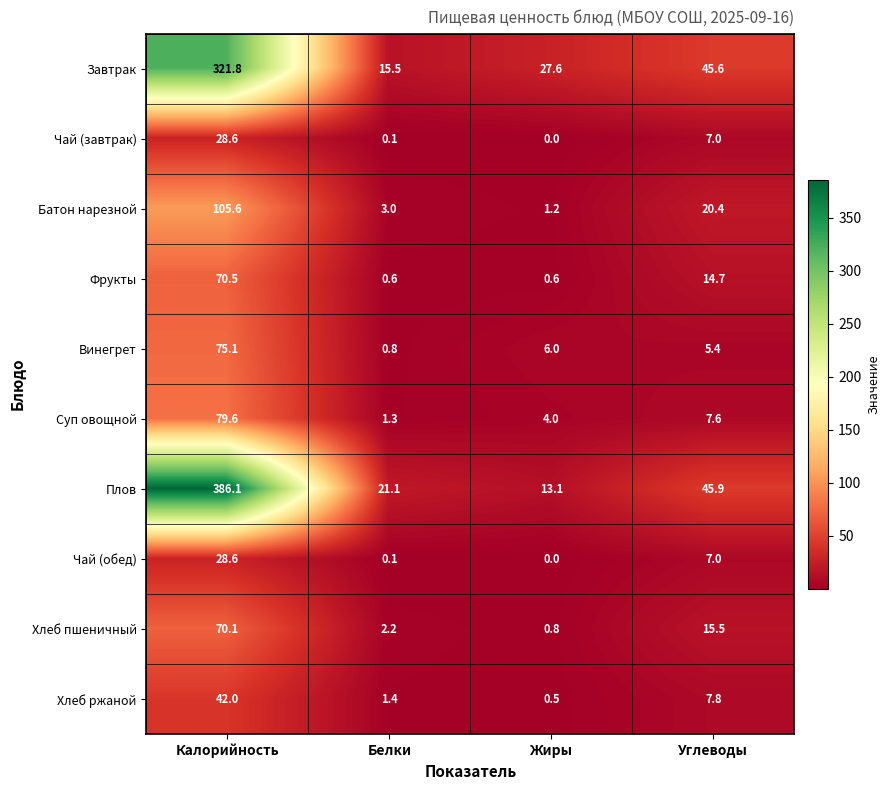

Which label corresponds to the smallest value in the chart?

Жиры